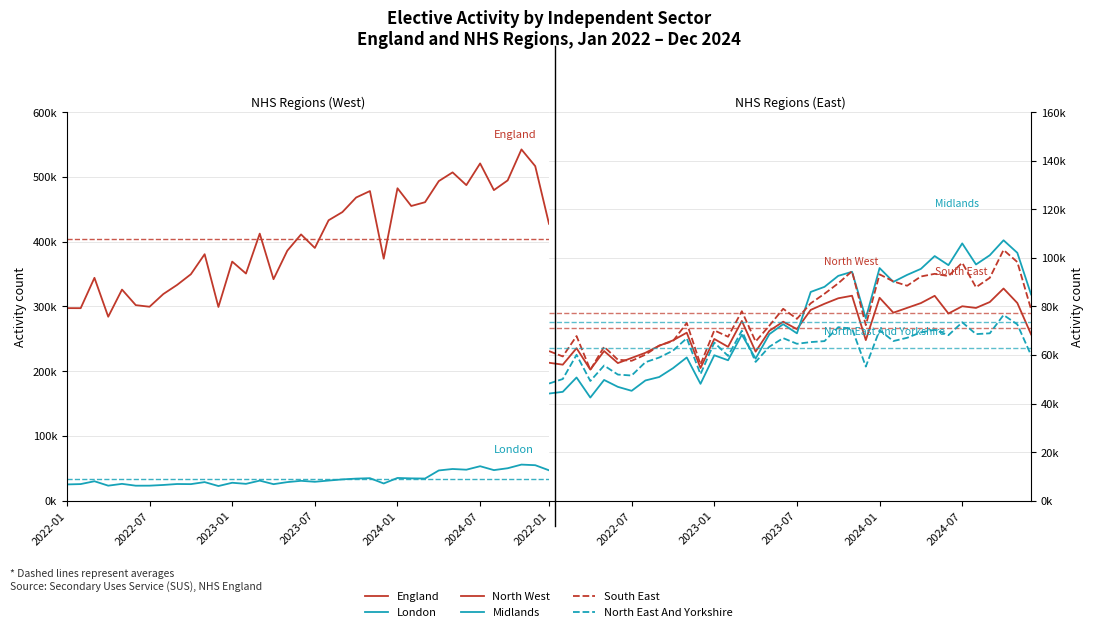

Count the number of categories in the chart.

36